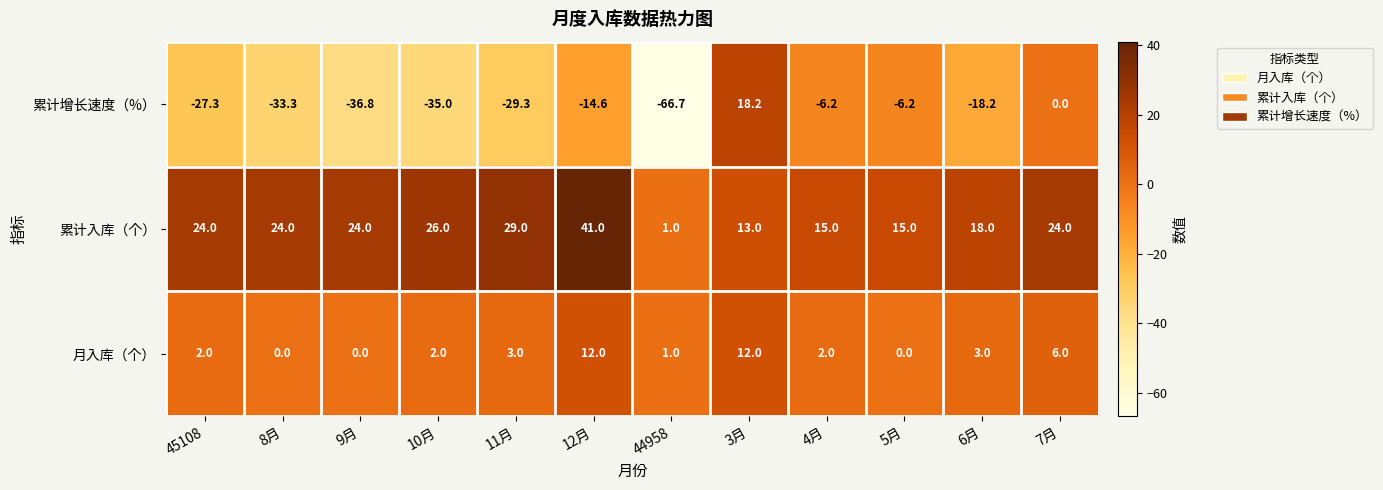

Rank the series at 9月 from highest to lowest value.

累计入库（个）, 月入库（个）, 累计增长速度（%）